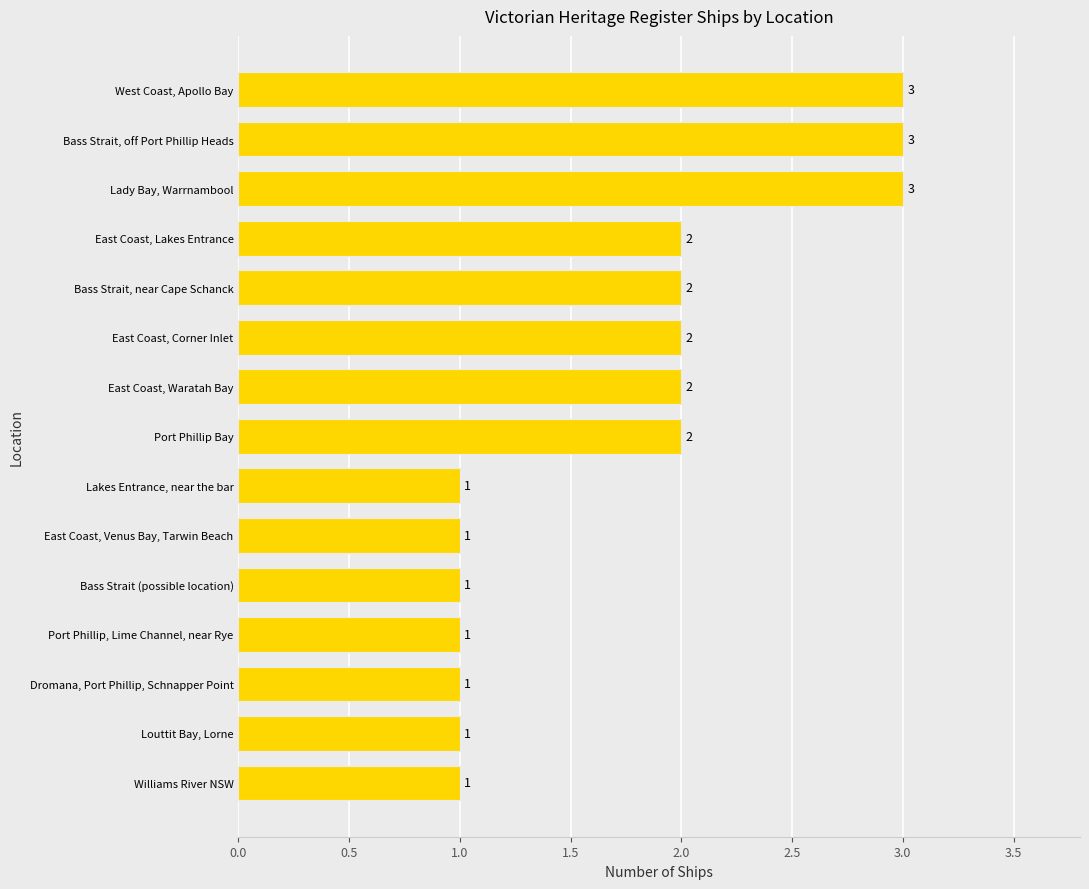

How many values are below 2?

7